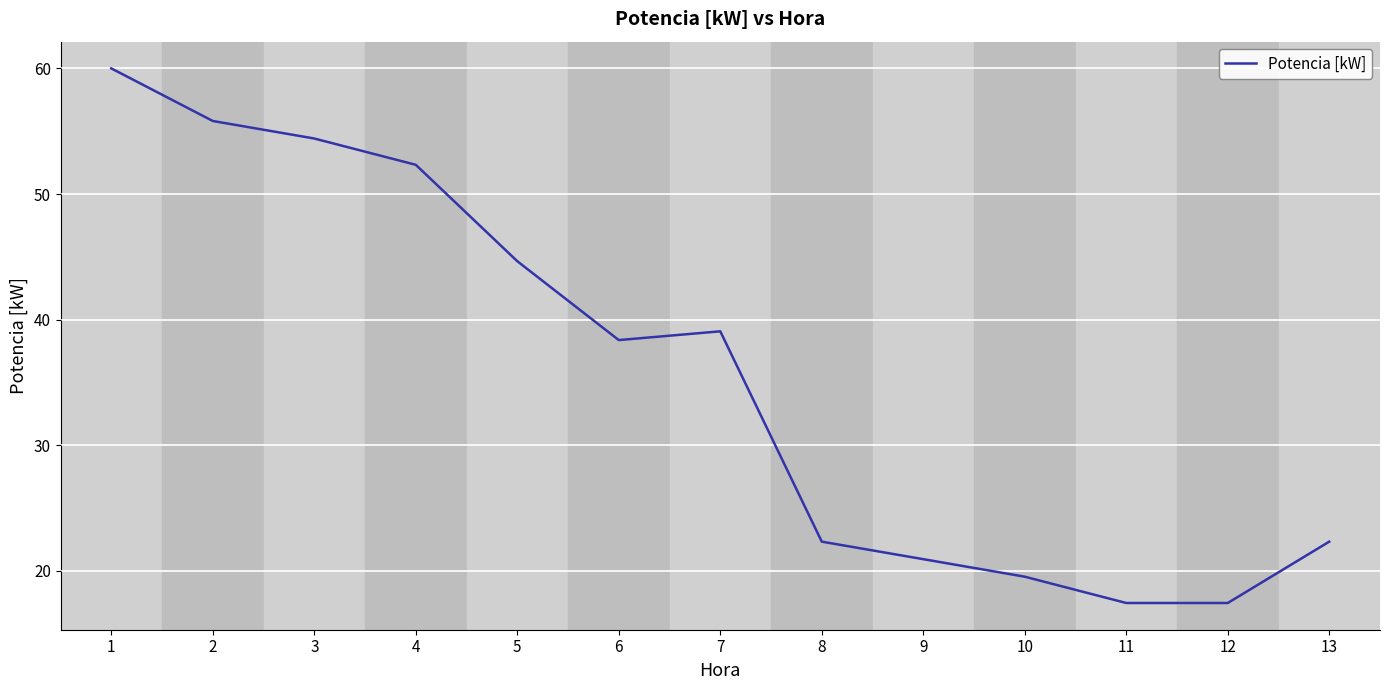

The value at 12 is 17.4. True or false?

True